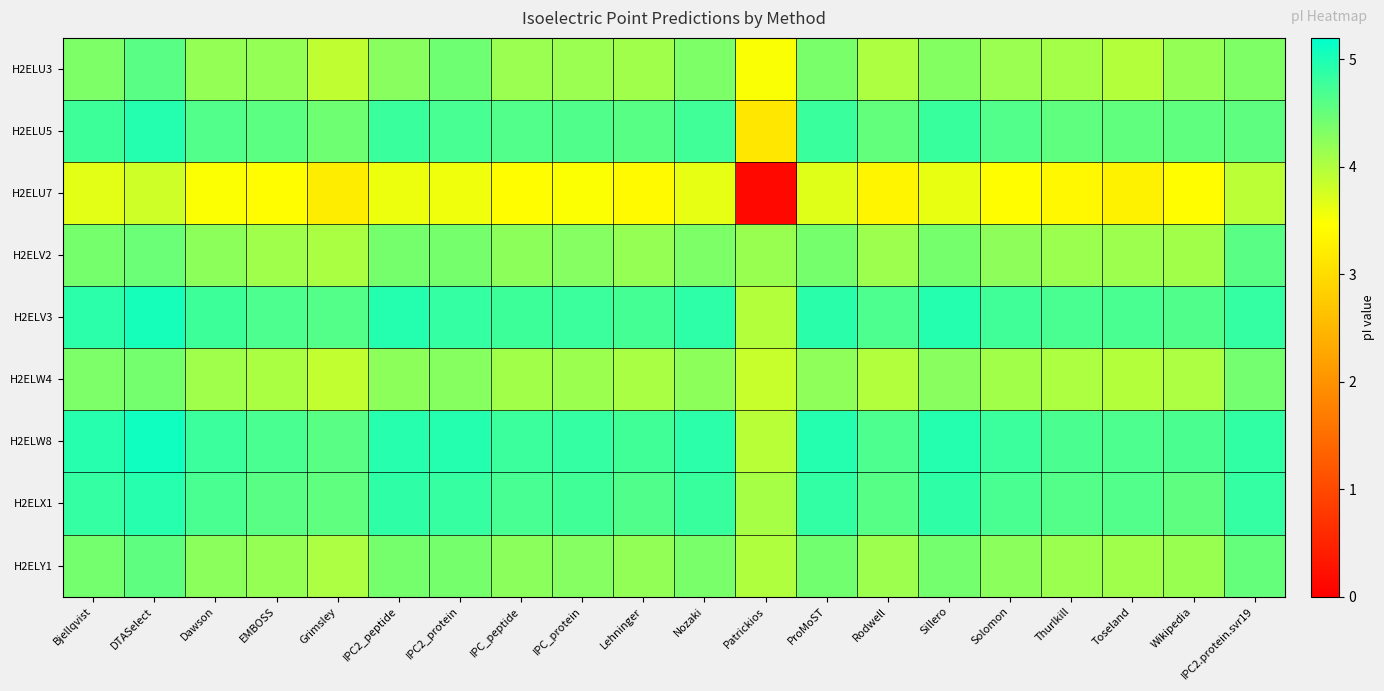

What is the greatest value displayed?

5.1